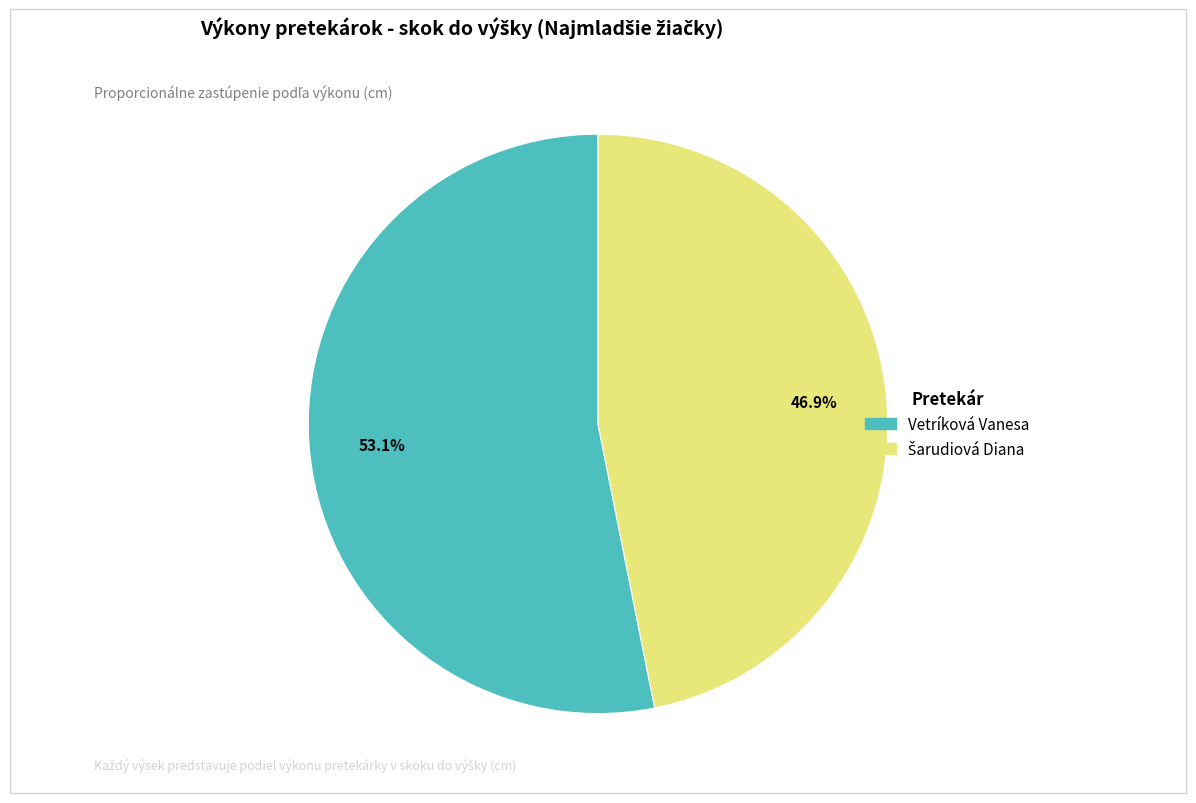

Which category has the biggest portion of the pie?

Vetríková Vanesa